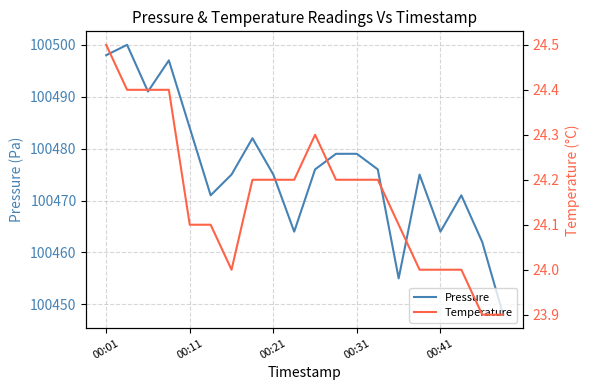

What is the minimum value for Pressure?

100448